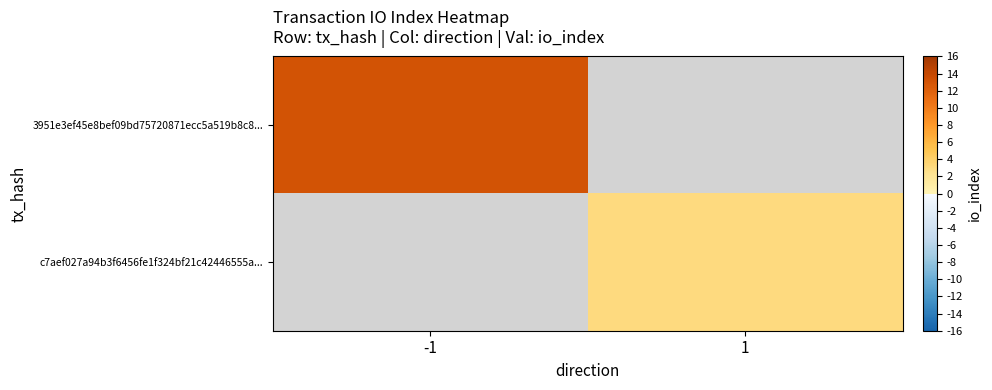

Which series has the widest spread of values?

3951e3ef45e8bef09bd75720871ecc5a519b8c8...